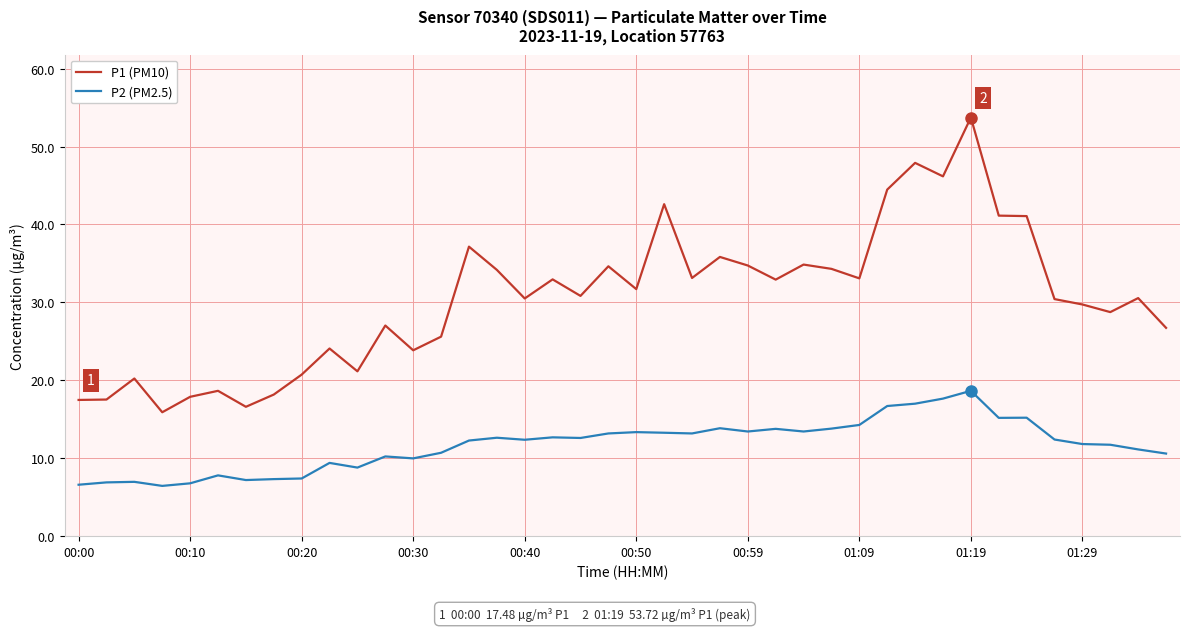

Which series has the widest spread of values?

P1 (PM10)